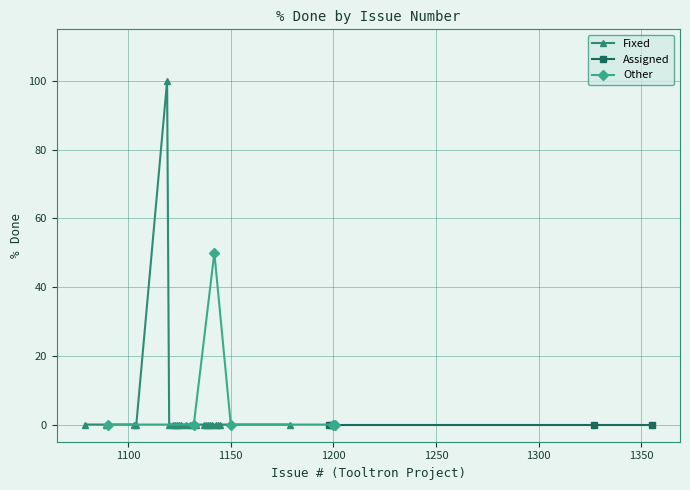

True or false: Other and Assigned intersect in this chart.

False